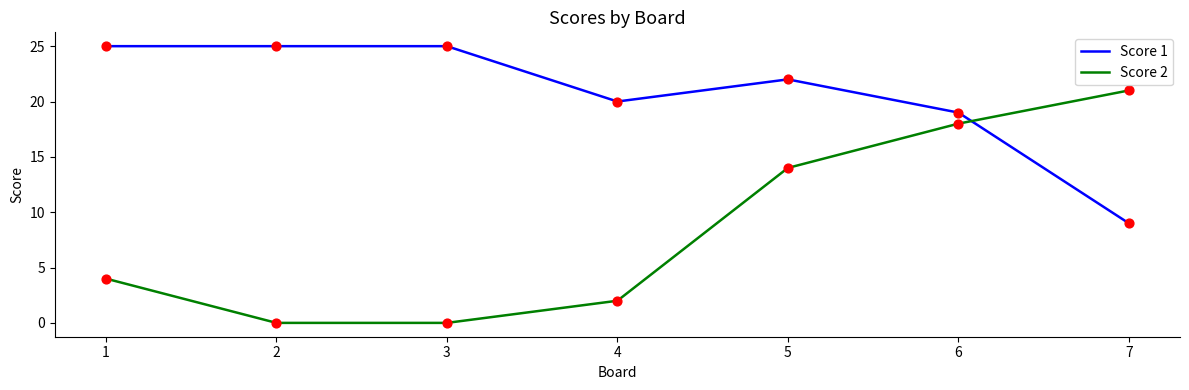

At which category is the sum across all series the highest?

6